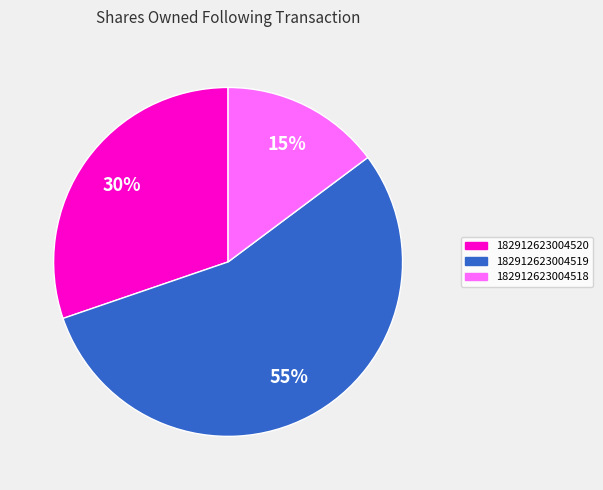

How many segments does this pie chart have?

3